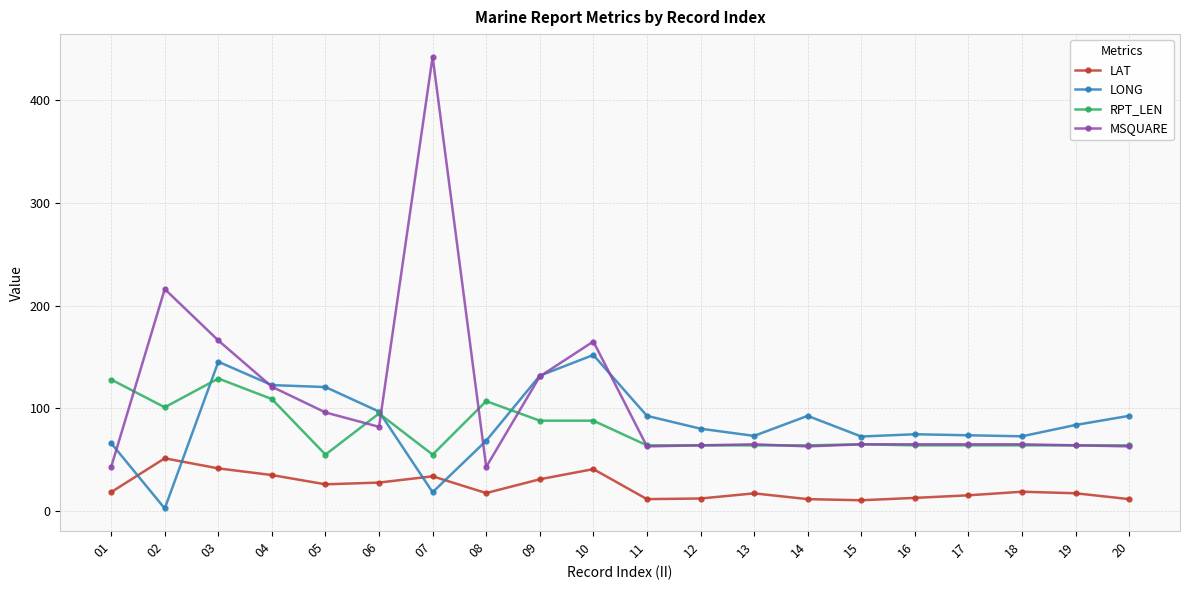

What is the difference between the maximum and minimum values in the LONG series?

149.3